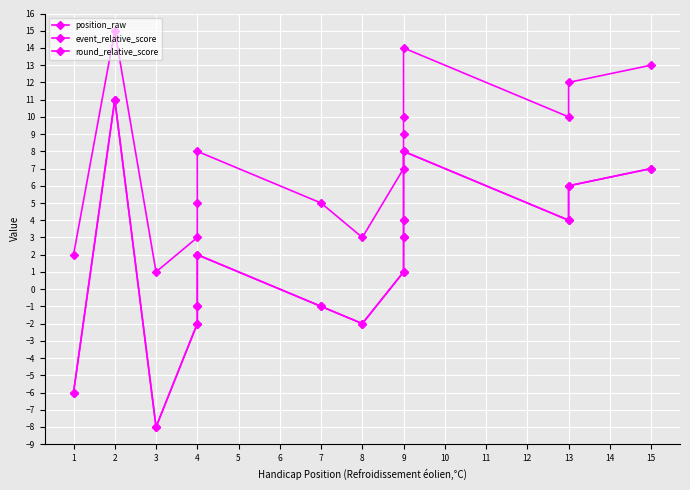

Where is the first local minimum for position_raw?

3